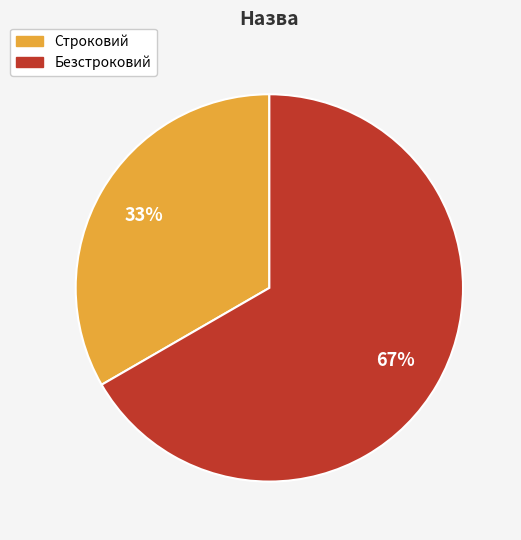

What is the majority slice?

Безстроковий